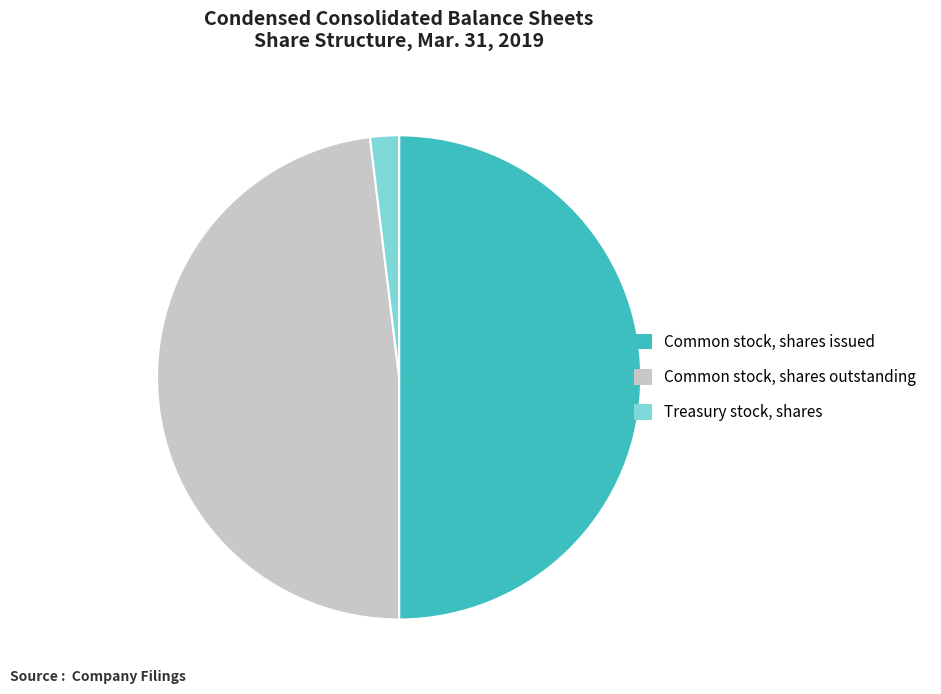

How many slices are in this pie chart?

3